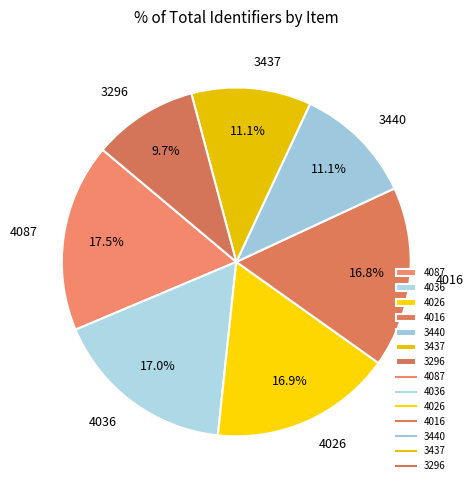

To the nearest percent, what is the average slice percentage?

14%